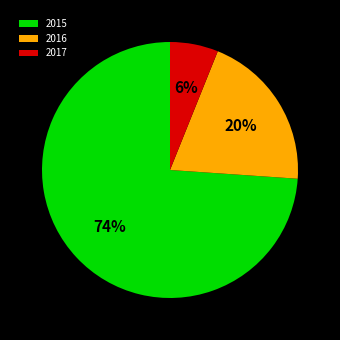

Approximately how many times larger is the value at 2015 compared to 2016?

3.7